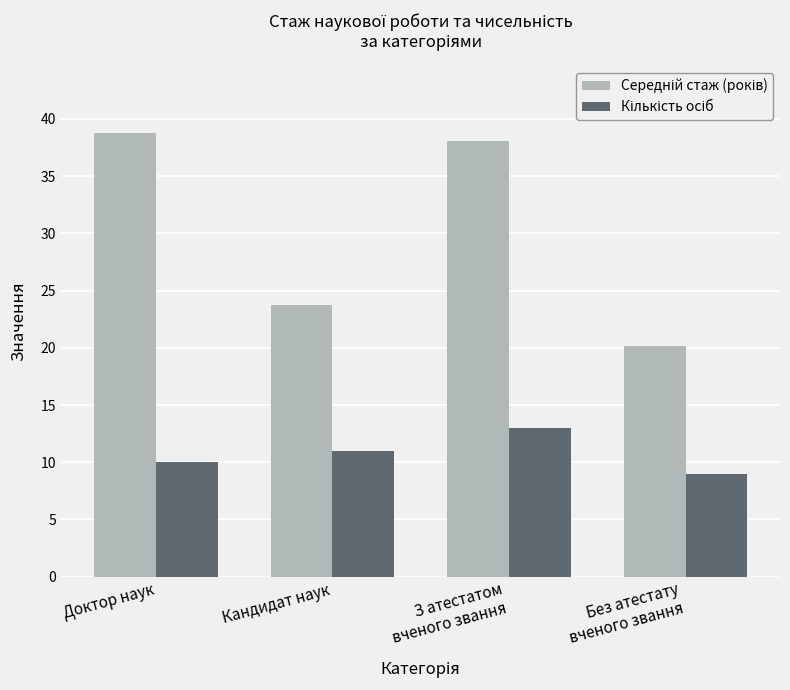

How many series are shown in this chart?

2